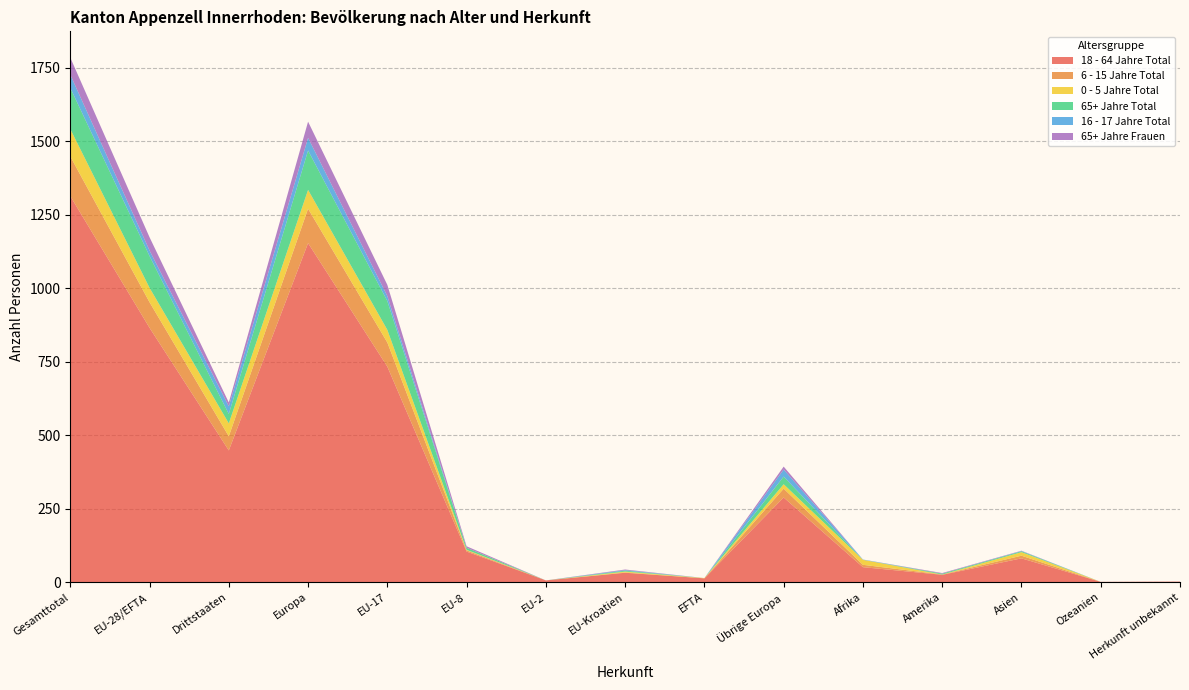

Reading left to right, transcribe all the data shown in this chart.

18 - 64 Jahre Total: Gesamttotal=1313	EU-28/EFTA=865	Drittstaaten=448	Europa=1153	EU-17=733	EU-8=104	EU-2=6	EU-Kroatien=32	EFTA=13	Übrige Europa=288	Afrika=51	Amerika=25	Asien=81	Ozeanien=1	Herkunft unbekannt=2
6 - 15 Jahre Total: Gesamttotal=135	EU-28/EFTA=87	Drittstaaten=48	Europa=117	EU-17=82	EU-8=4	EU-2=0	EU-Kroatien=1	EFTA=0	Übrige Europa=30	Afrika=8	Amerika=1	Asien=9	Ozeanien=0	Herkunft unbekannt=0
0 - 5 Jahre Total: Gesamttotal=93	EU-28/EFTA=49	Drittstaaten=44	Europa=64	EU-17=43	EU-8=2	EU-2=0	EU-Kroatien=3	EFTA=1	Übrige Europa=15	Afrika=17	Amerika=0	Asien=12	Ozeanien=0	Herkunft unbekannt=0
65+ Jahre Total: Gesamttotal=140	EU-28/EFTA=108	Drittstaaten=32	Europa=134	EU-17=98	EU-8=7	EU-2=0	EU-Kroatien=3	EFTA=0	Übrige Europa=26	Afrika=0	Amerika=3	Asien=3	Ozeanien=0	Herkunft unbekannt=0
16 - 17 Jahre Total: Gesamttotal=45	EU-28/EFTA=19	Drittstaaten=26	Europa=43	EU-17=17	EU-8=0	EU-2=0	EU-Kroatien=2	EFTA=0	Übrige Europa=24	Afrika=1	Amerika=0	Asien=1	Ozeanien=0	Herkunft unbekannt=0
65+ Jahre Frauen: Gesamttotal=58	EU-28/EFTA=45	Drittstaaten=13	Europa=55	EU-17=38	EU-8=5	EU-2=0	EU-Kroatien=2	EFTA=0	Übrige Europa=10	Afrika=0	Amerika=2	Asien=1	Ozeanien=0	Herkunft unbekannt=0